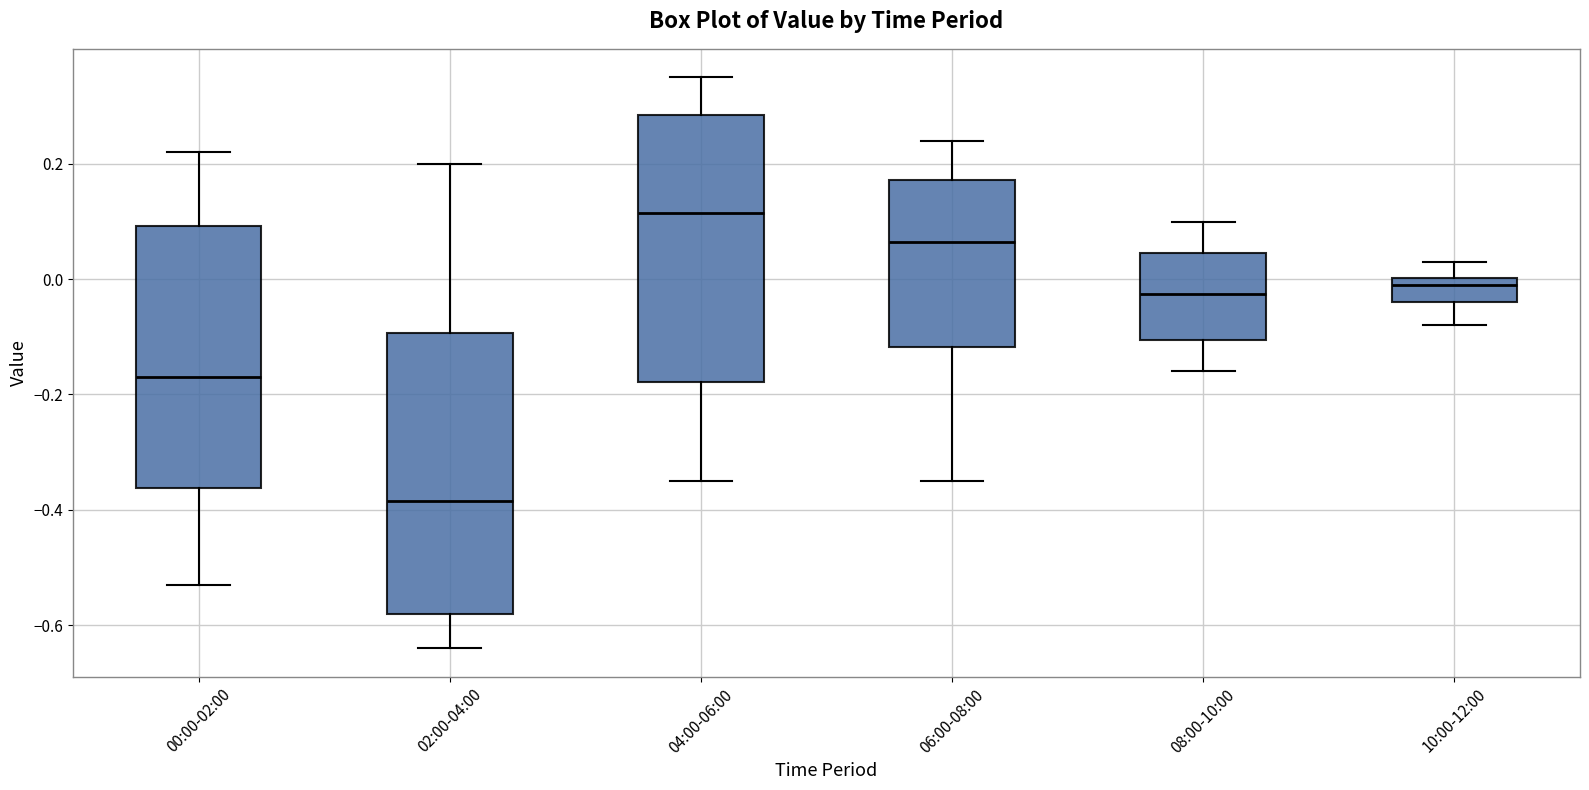

Which box is the tallest, from its lower edge to its upper edge?

02:00-04:00